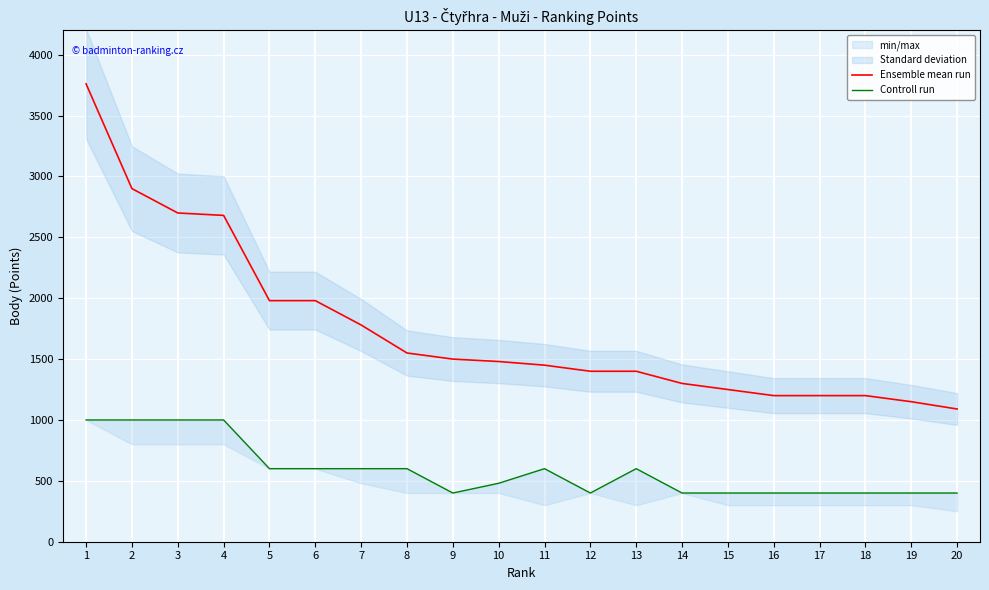

Reading right to left, transcribe all the data shown in this chart.

Ensemble mean run: 20=1090	19=1150	18=1200	17=1200	16=1200	15=1250	14=1300	13=1400	12=1400	11=1450	10=1480	9=1500	8=1550	7=1780	6=1980	5=1980	4=2680	3=2700	2=2900	1=3760
Controll run: 20=400	19=400	18=400	17=400	16=400	15=400	14=400	13=600	12=400	11=600	10=480	9=400	8=600	7=600	6=600	5=600	4=1000	3=1000	2=1000	1=1000